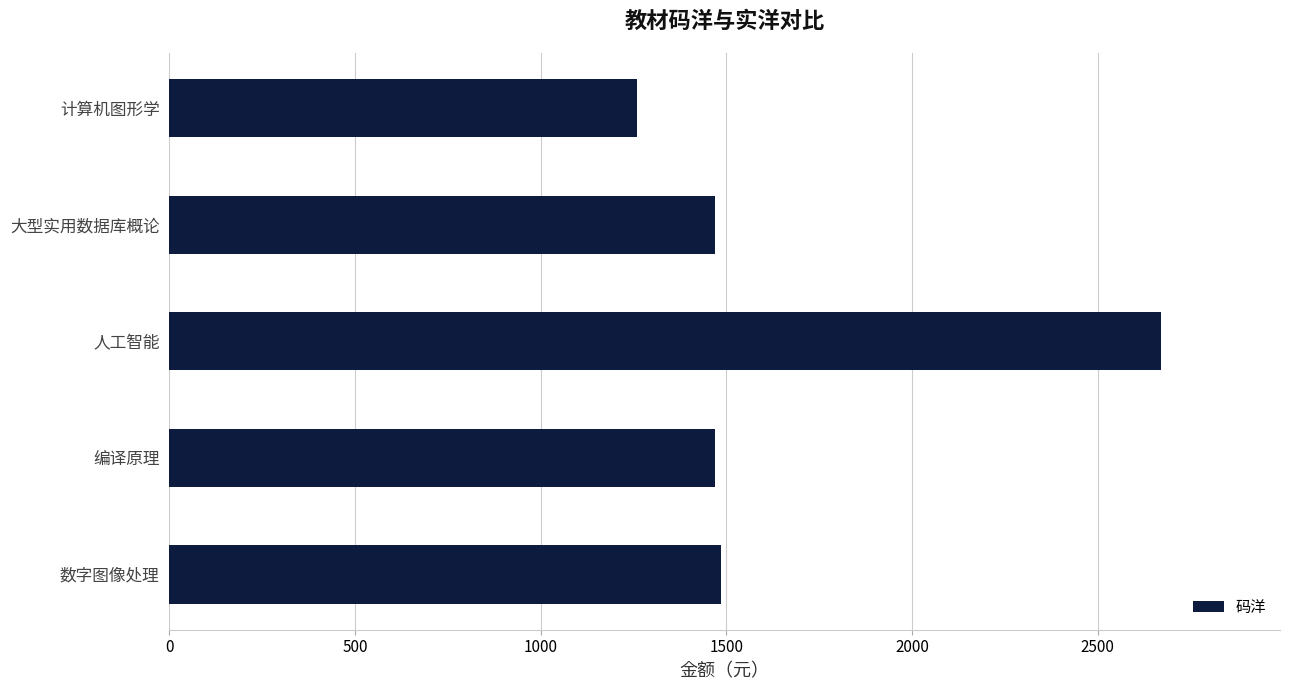

Reading bottom to top, extract all data points from this chart.

1485	1470	2670	1470	1260